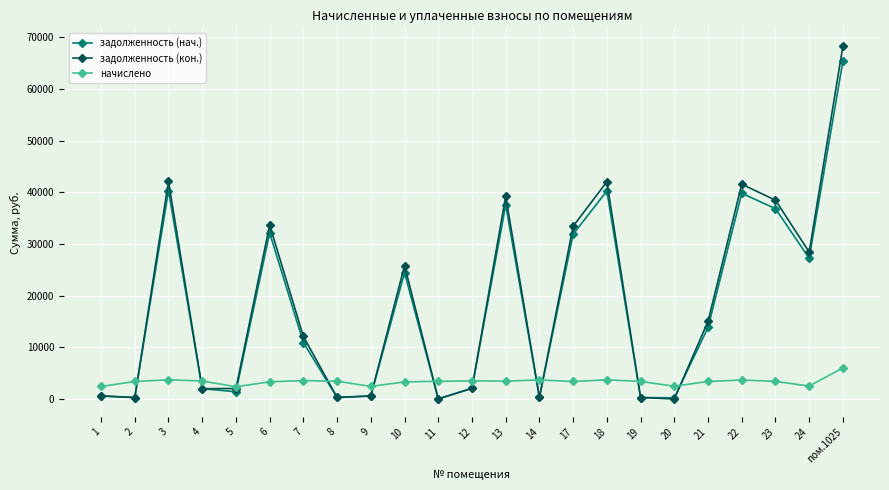

Is the value of начислено at 23 greater than the value of задолженность (нач.) at 23?

No